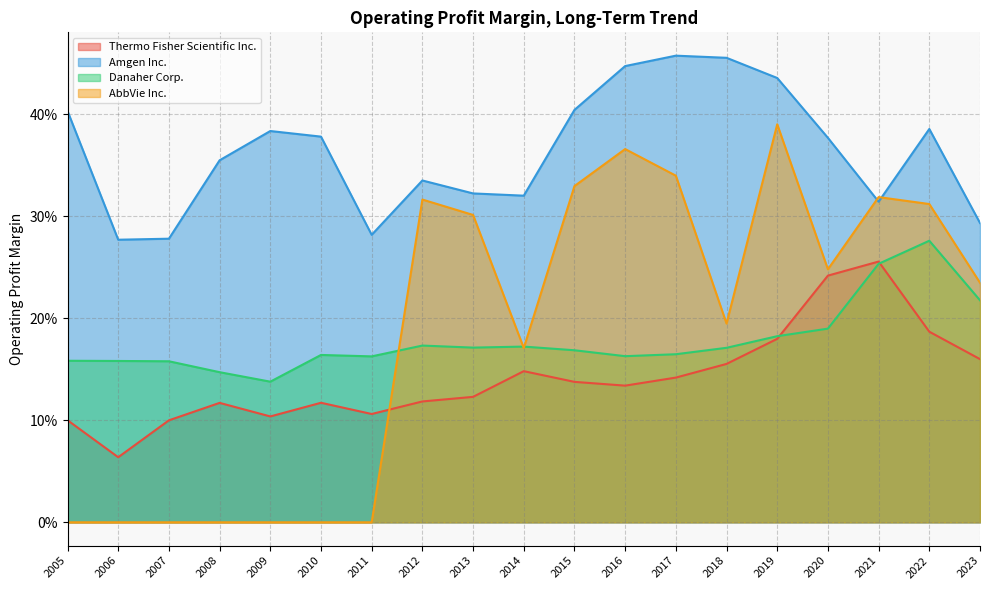

Between 2011 and 2010, which series saw the biggest shift?

Amgen Inc.